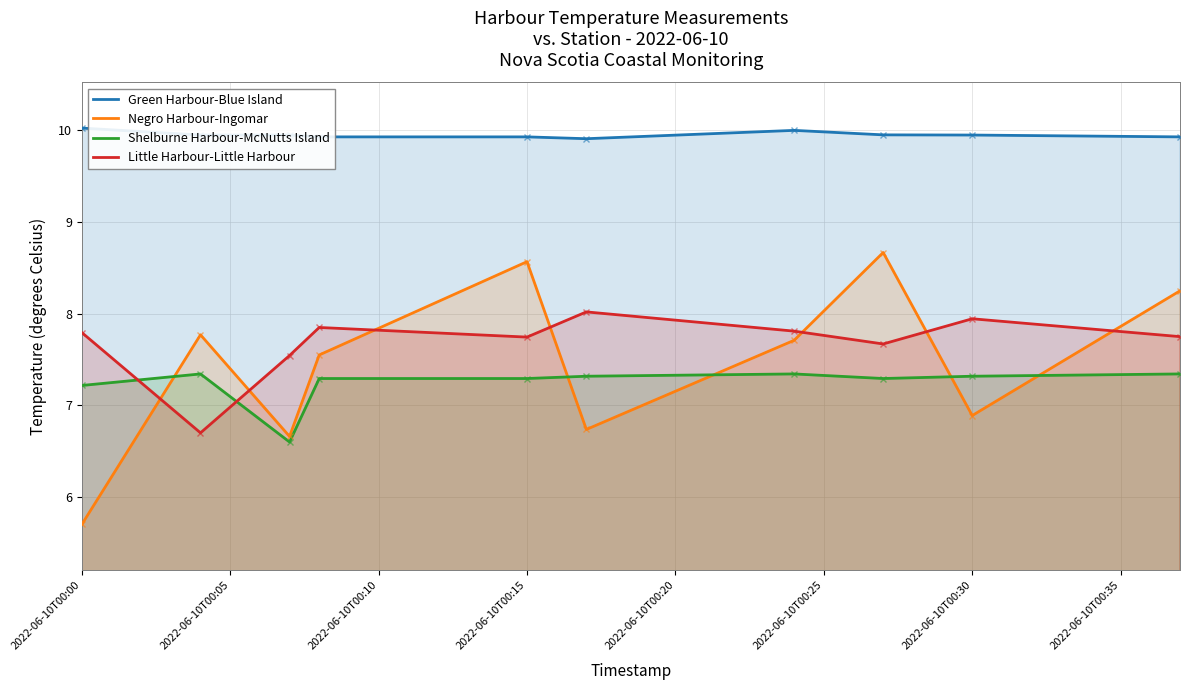

What is the lowest value of the Green Harbour-Blue Island series?

9.9